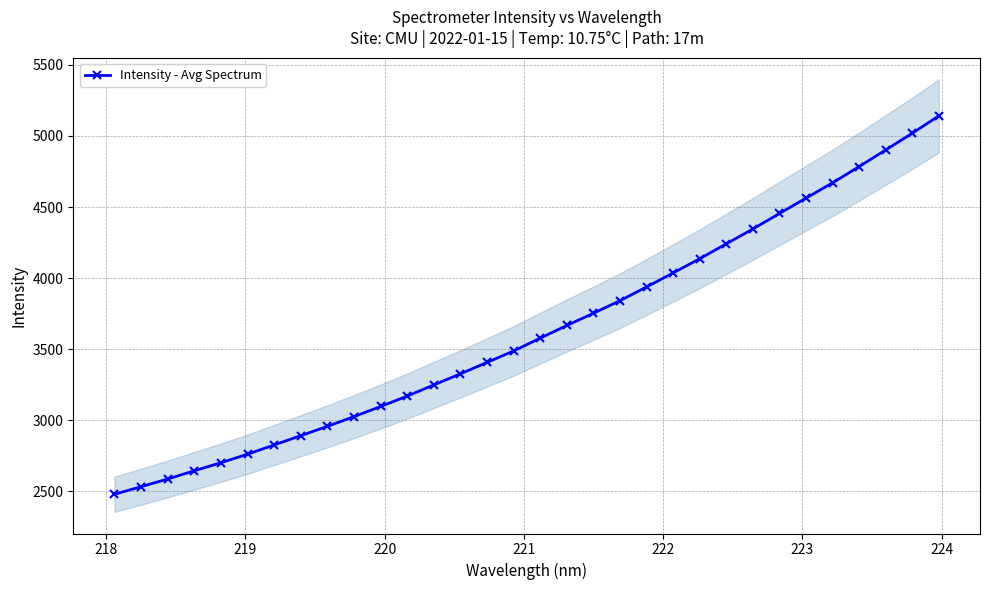

What is the minimum value shown in the chart?

2480.3